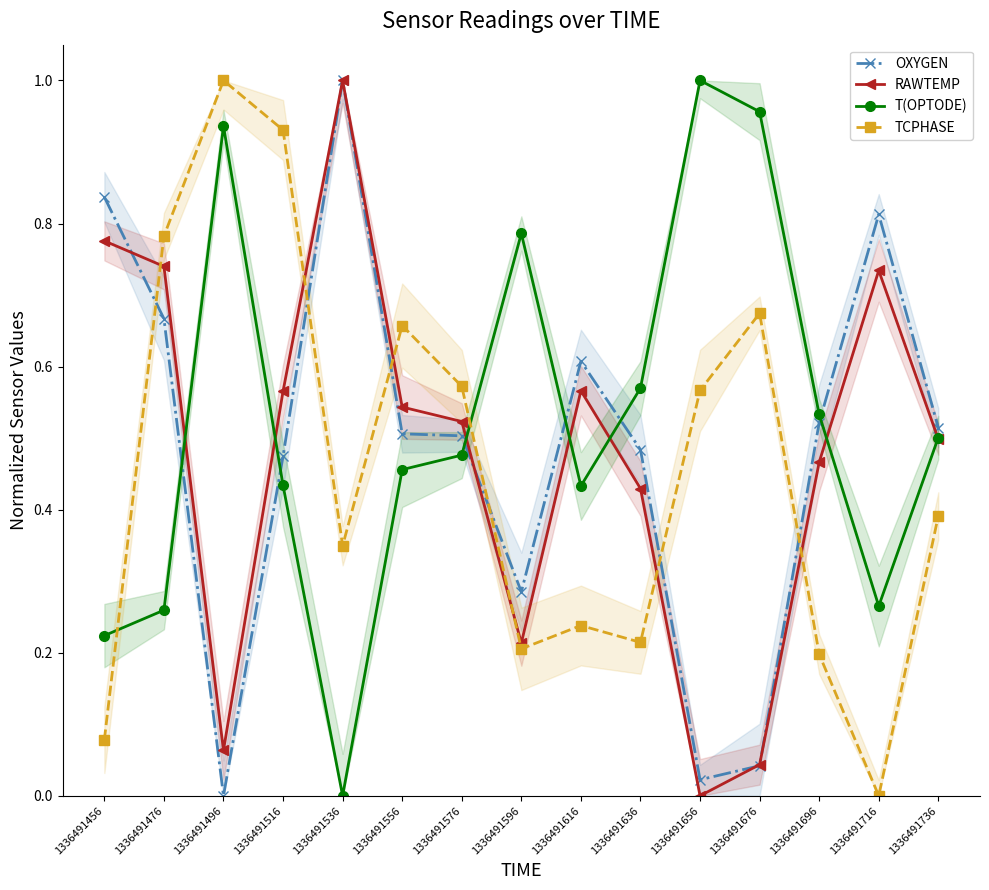

Which series has the largest total across all categories?

T(OPTODE)